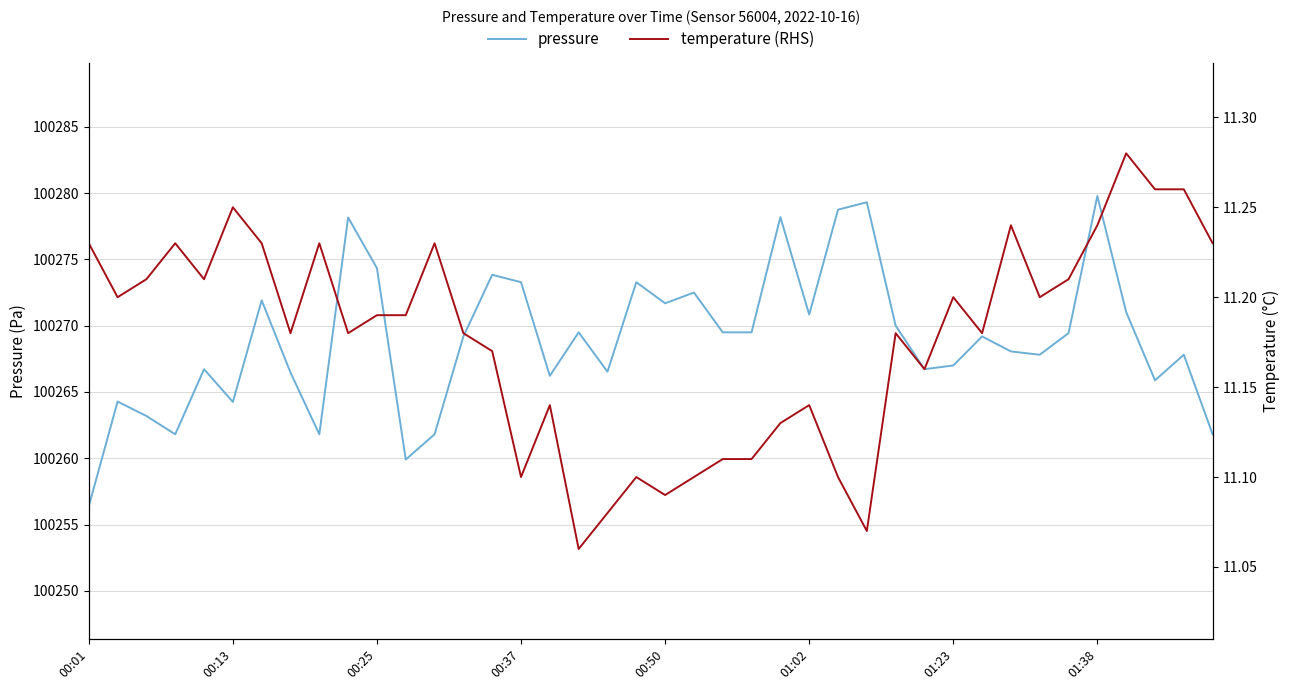

What is the spread (max minus min) of values at 33?

100256.6